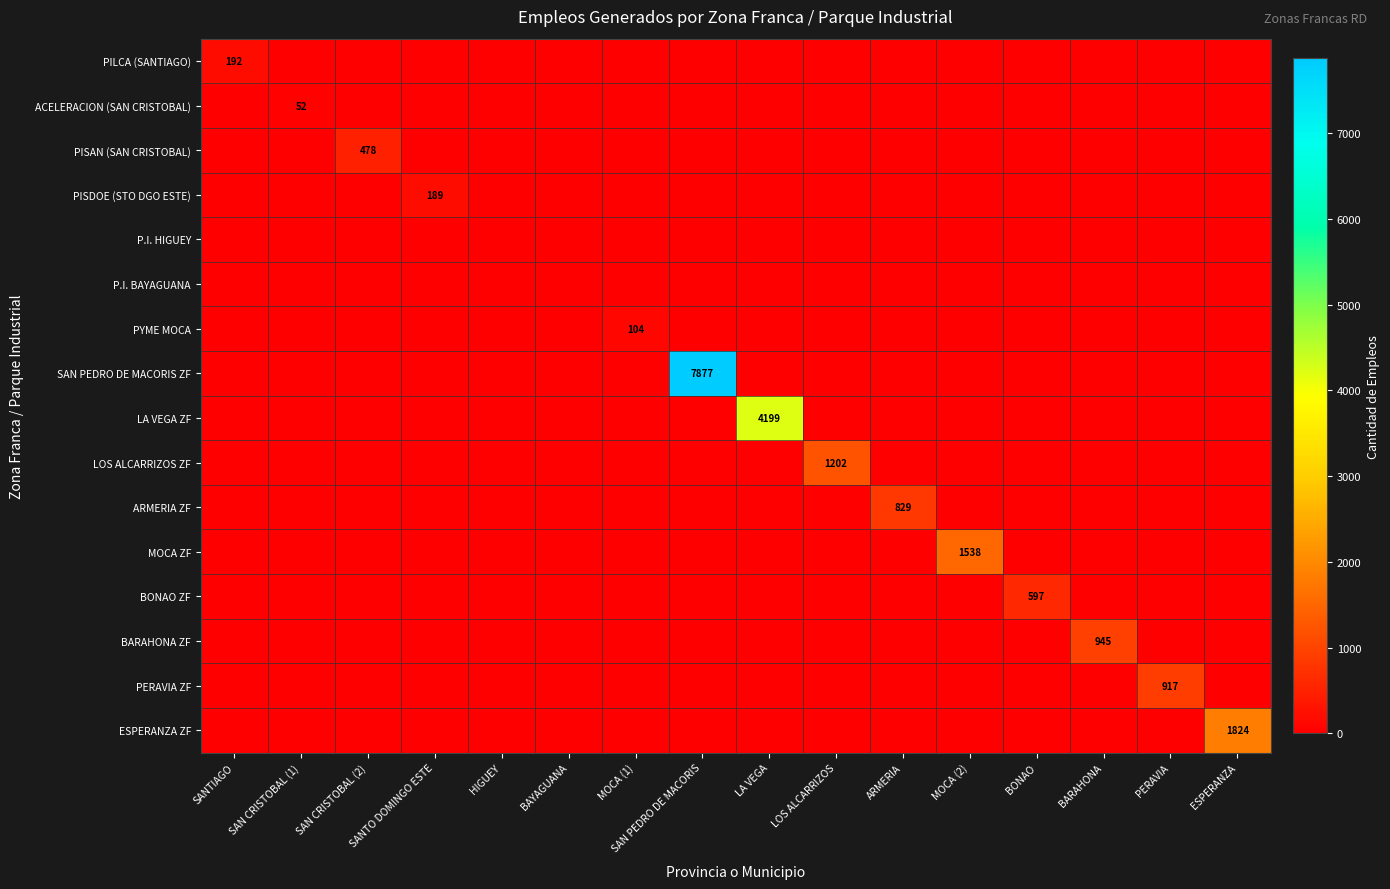

What is the greatest value displayed?

7877